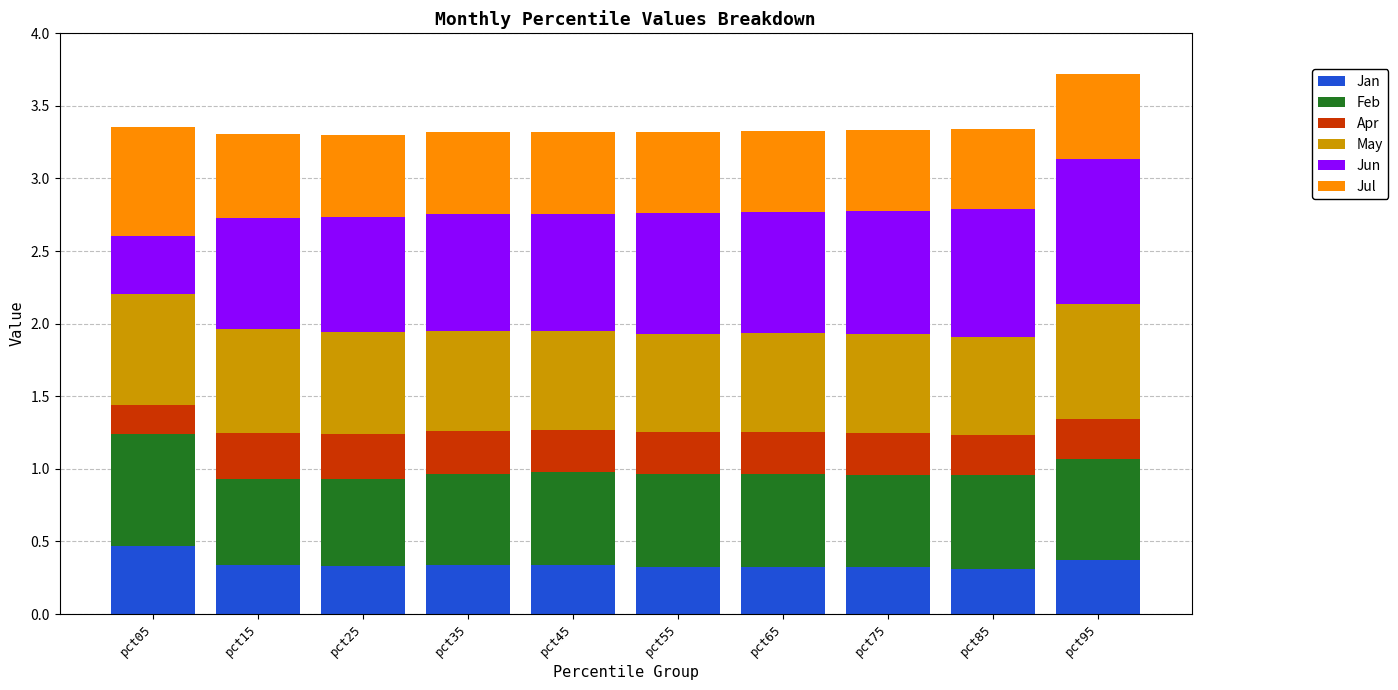

What is the minimum value for Jan?

0.3